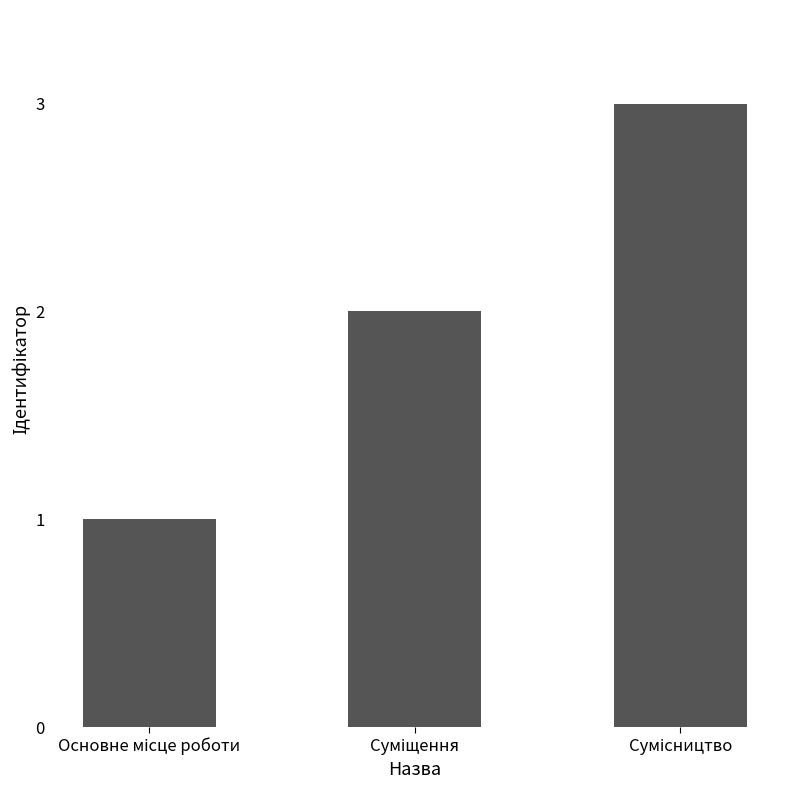

What is the sum of all values?

6